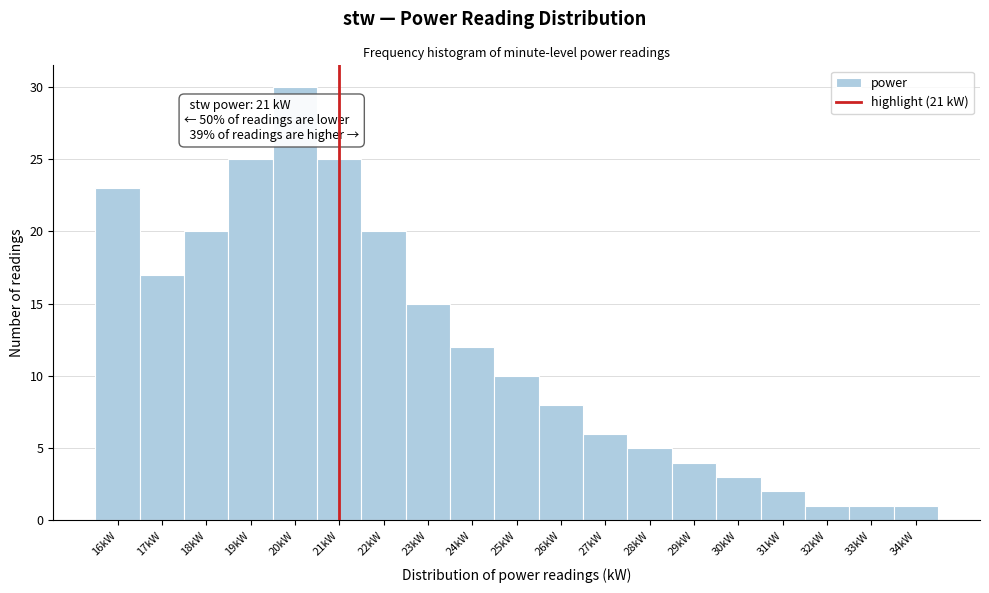

Over which range of the x-axis is the bar tallest?

19.5 to 20.5